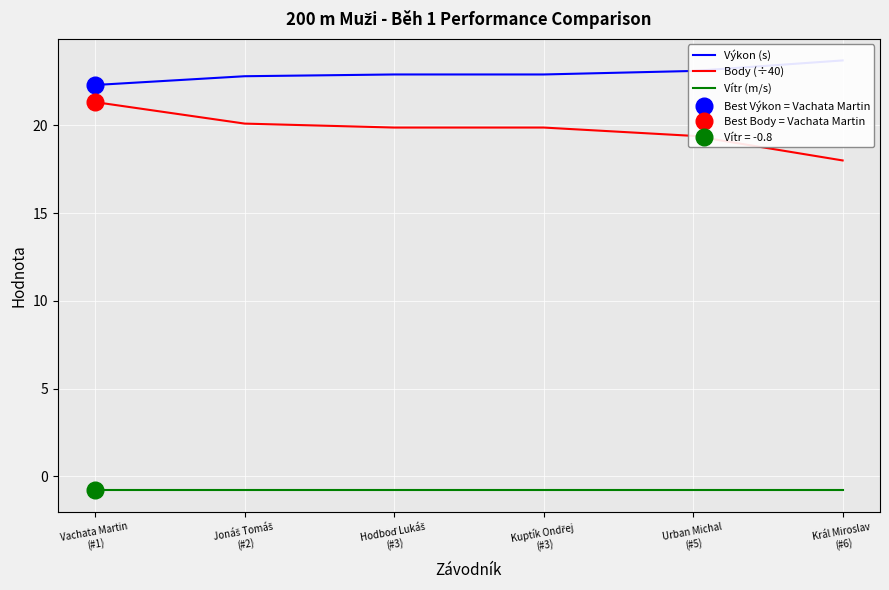

What is the total value across all series at Král Miroslav
(#6)?

40.9